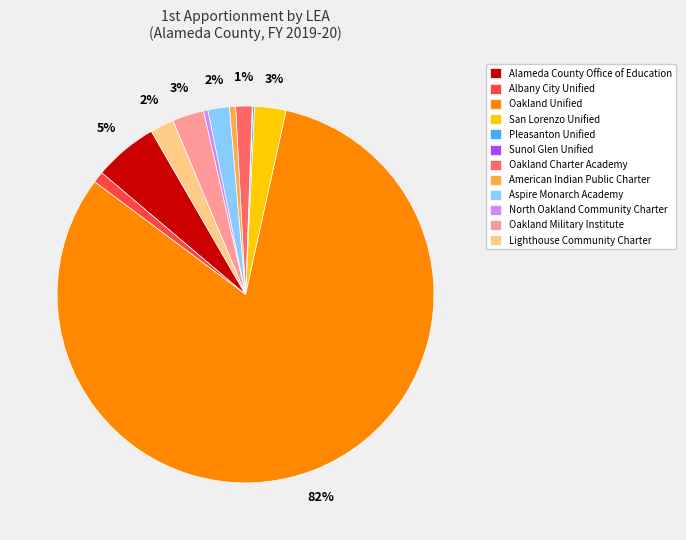

True or false: Oakland Charter Academy accounts for 11% of the total.

False